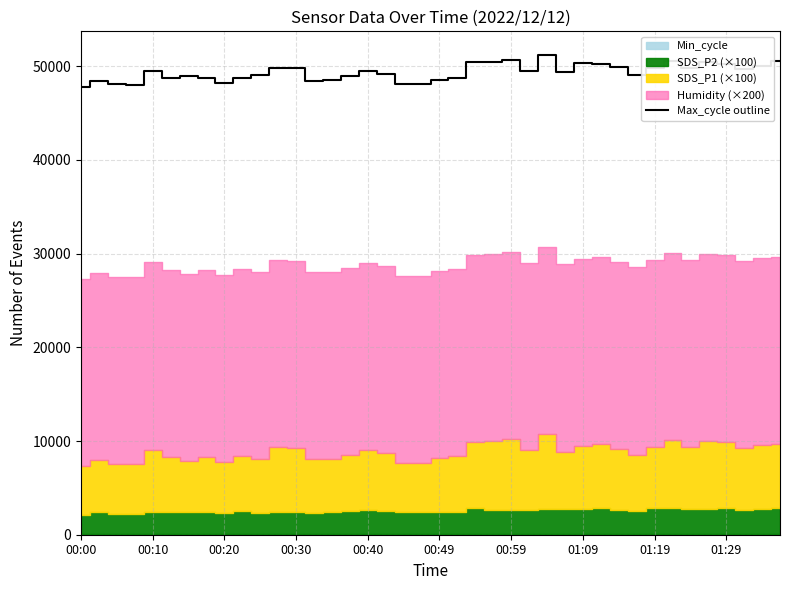

Where is the data nearest to the value 49458?

00:40